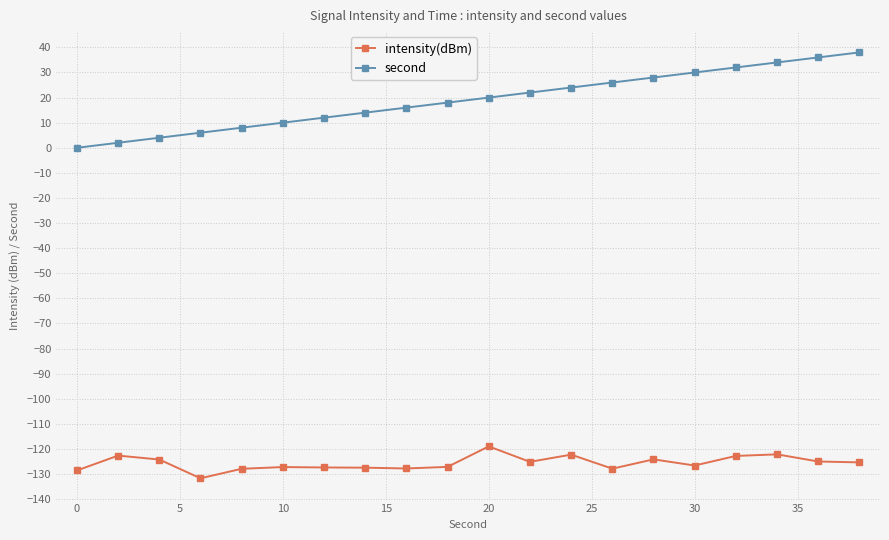

What is the average value of the second series?

19.0